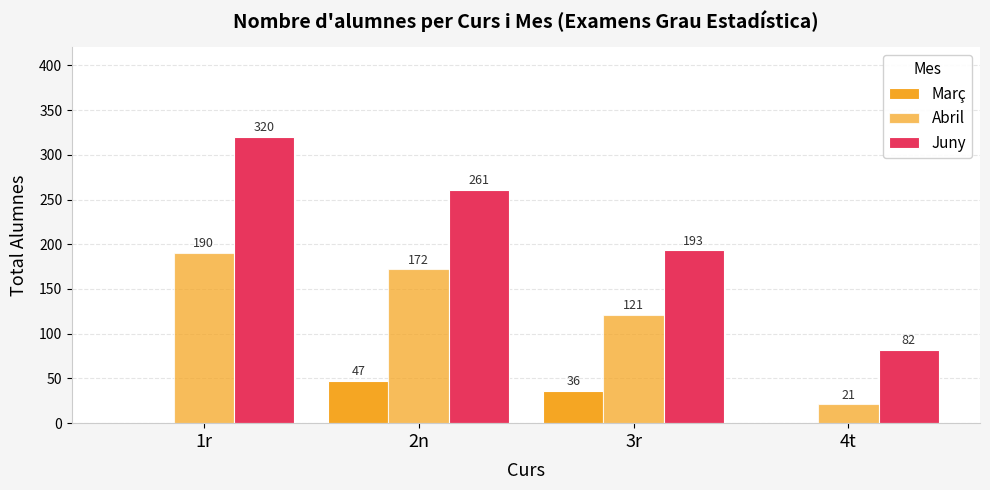

The Març series shows 0 at 1r. True or false?

True